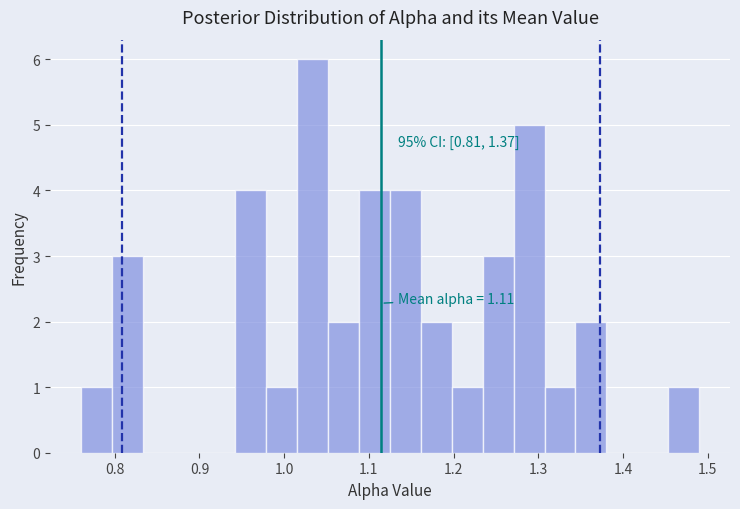

Read against the x-axis, roughly where is the centre of the tallest bar?

1.03